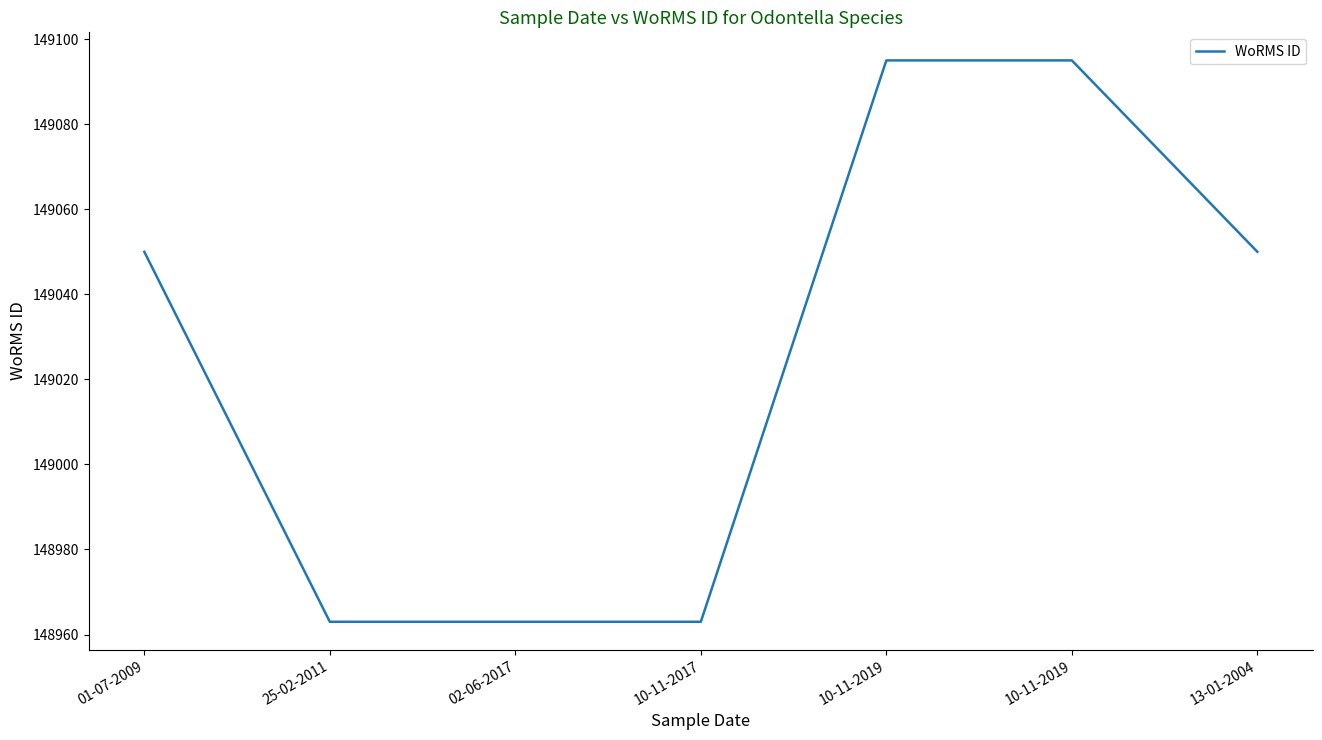

Which label corresponds to the smallest value in the chart?

25-02-2011